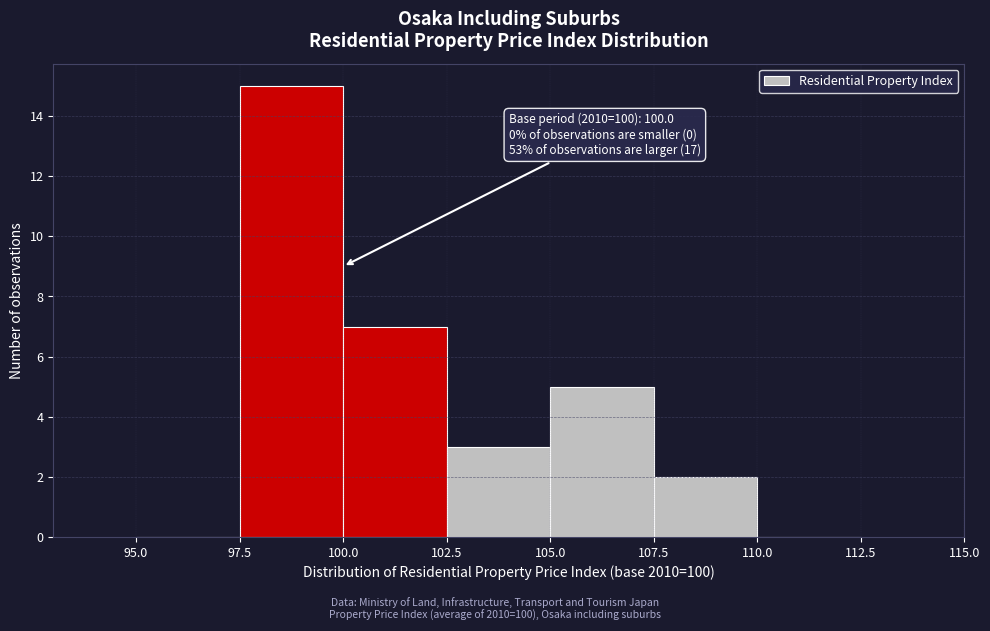

Which range on the x-axis has the tallest bar?

97.5 to 100.0